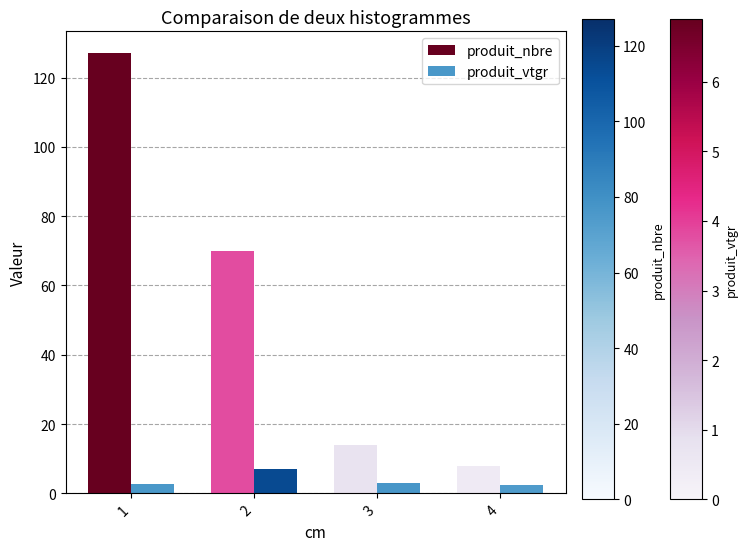

What is the sum of all produit_vtgr values?

15.1